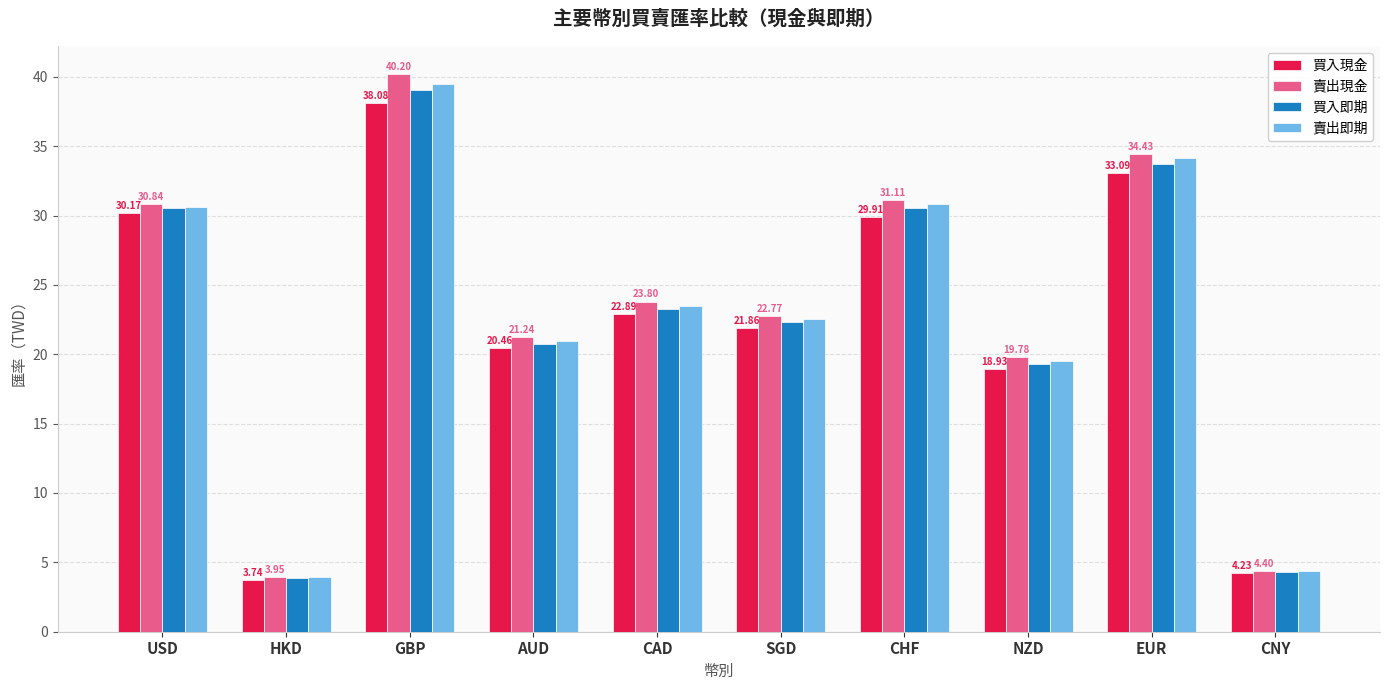

Which series has the widest spread of values?

賣出現金